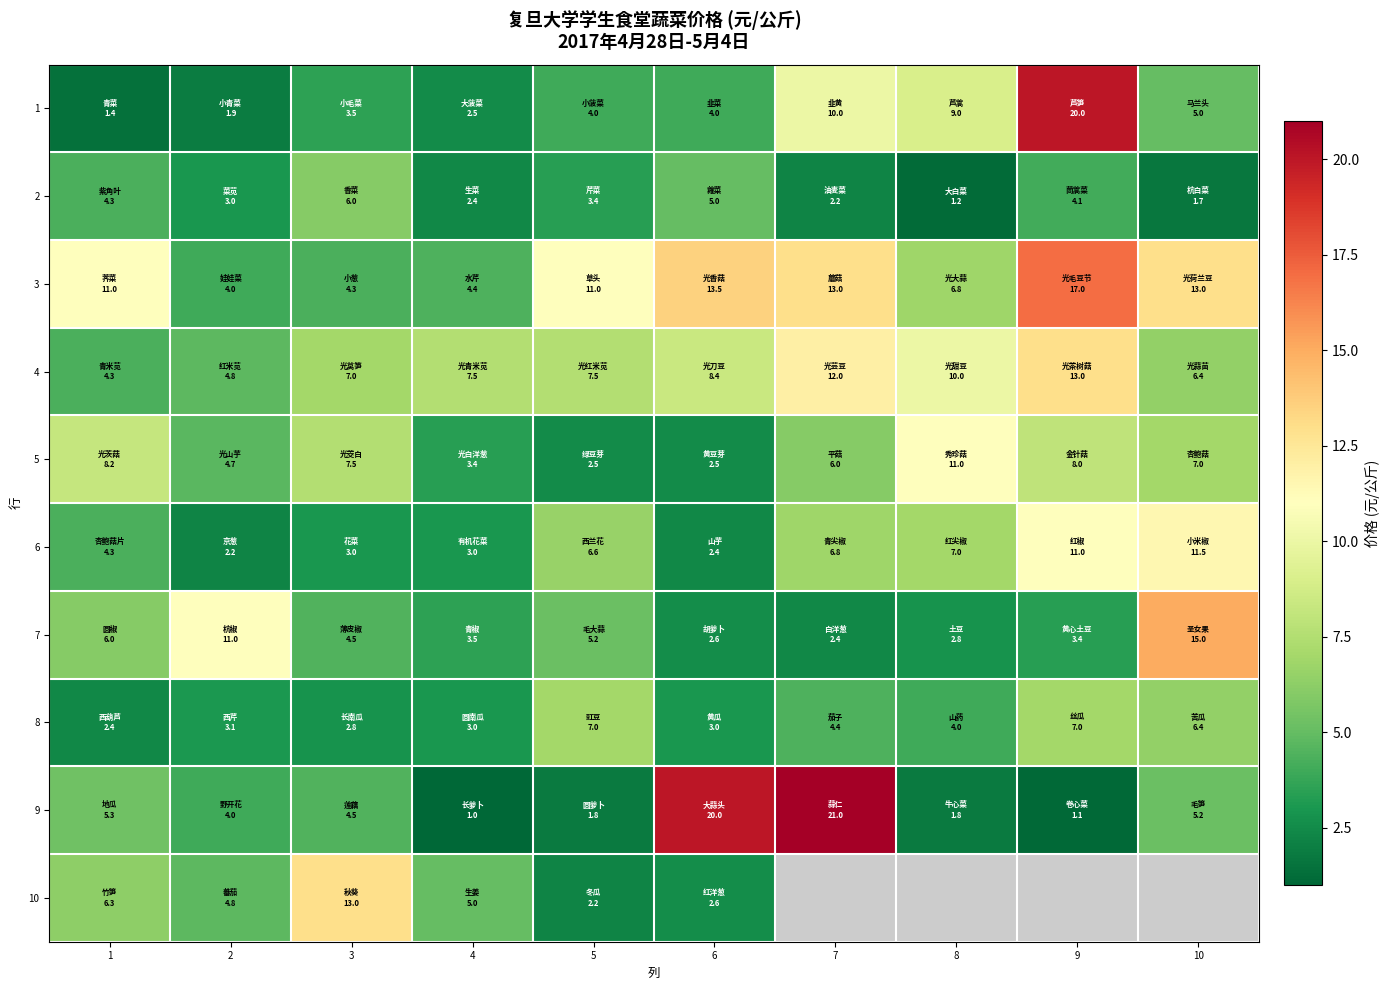

Which series has the largest range (max minus min)?

9